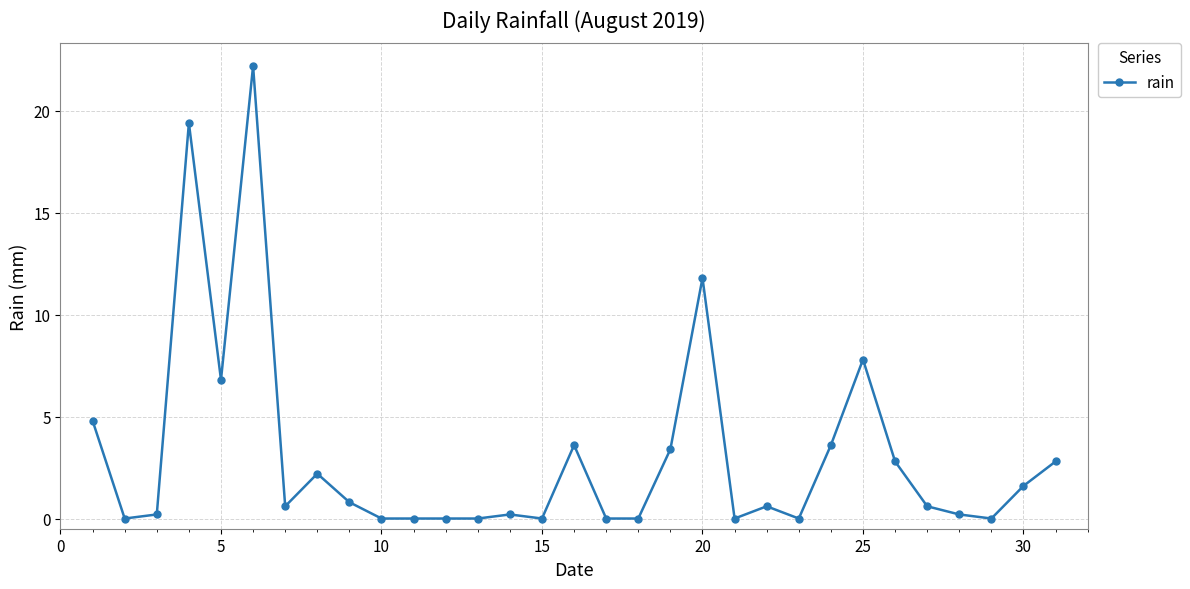

Does the chart have visible grid lines?

Yes